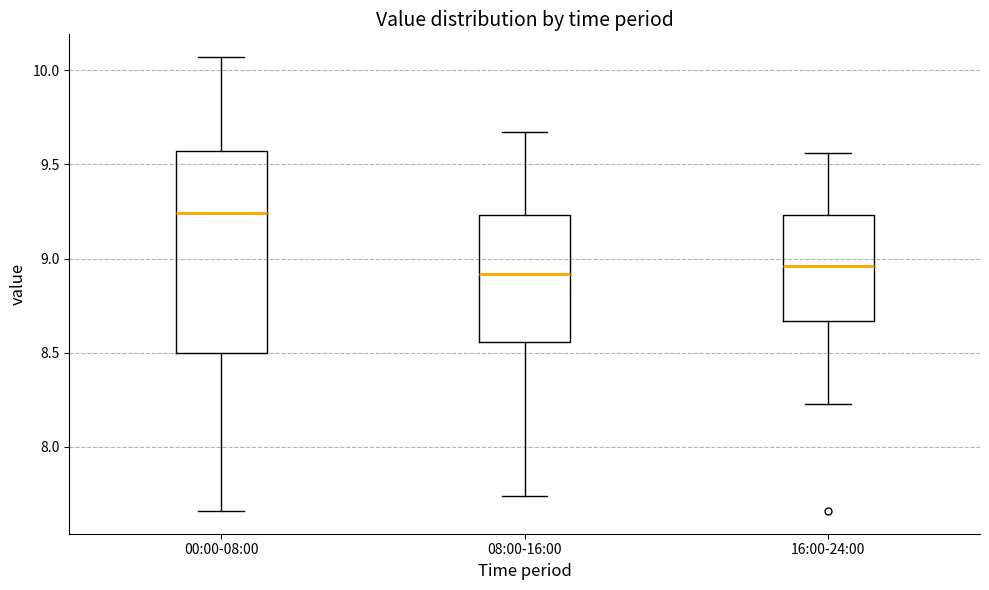

Reading left to right, transcribe this box plot: for each box, give where its median line is, the range the box spans, and where its two whiskers end, as read against the y-axis. The values are not printed on the chart, so give them approximately, as read against the axis.

00:00-08:00: median 9.25, box 8.50 to 9.55, whiskers 7.65 to 10.05
08:00-16:00: median 8.90, box 8.55 to 9.25, whiskers 7.75 to 9.65
16:00-24:00: median 8.95, box 8.65 to 9.25, whiskers 8.25 to 9.55